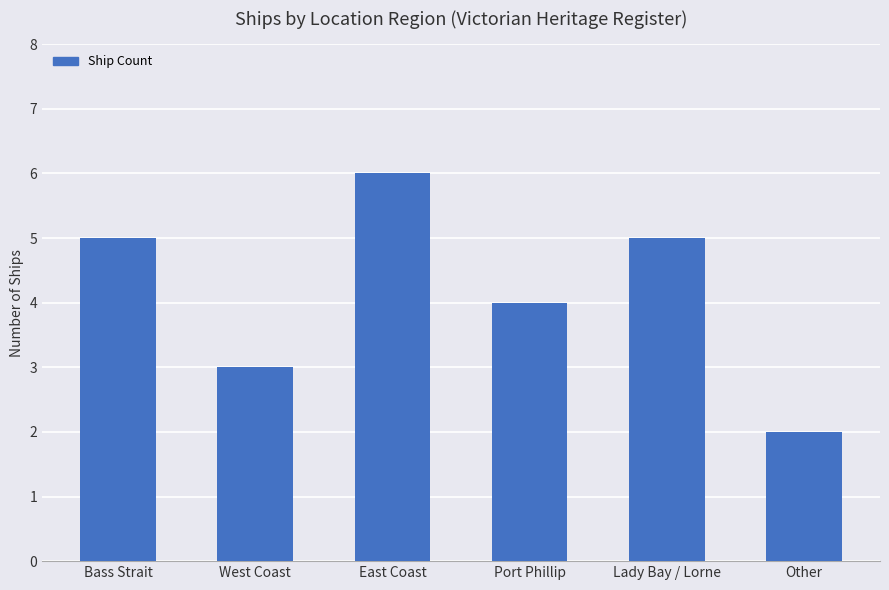

How many series are shown in this chart?

1